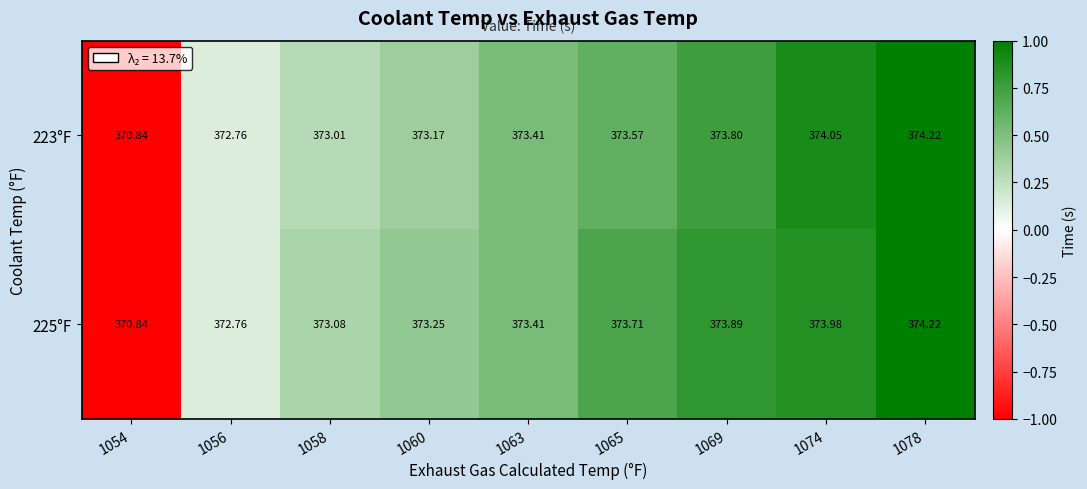

How many series are shown in this chart?

2